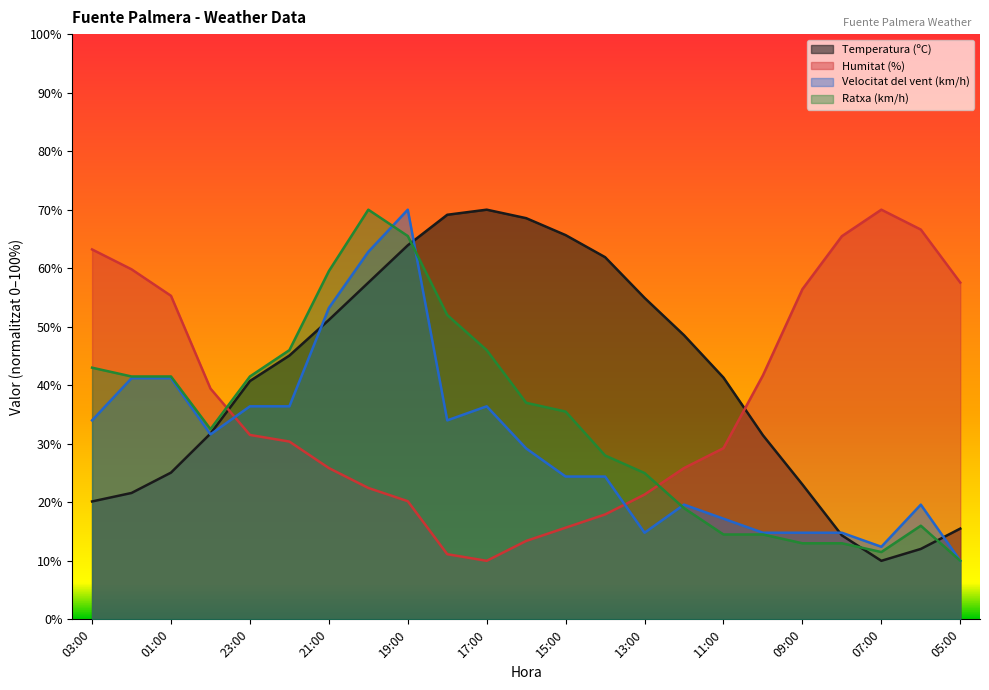

Where do Temperatura (ºC) and Humitat (%) first cross each other?

00:00 and 23:00